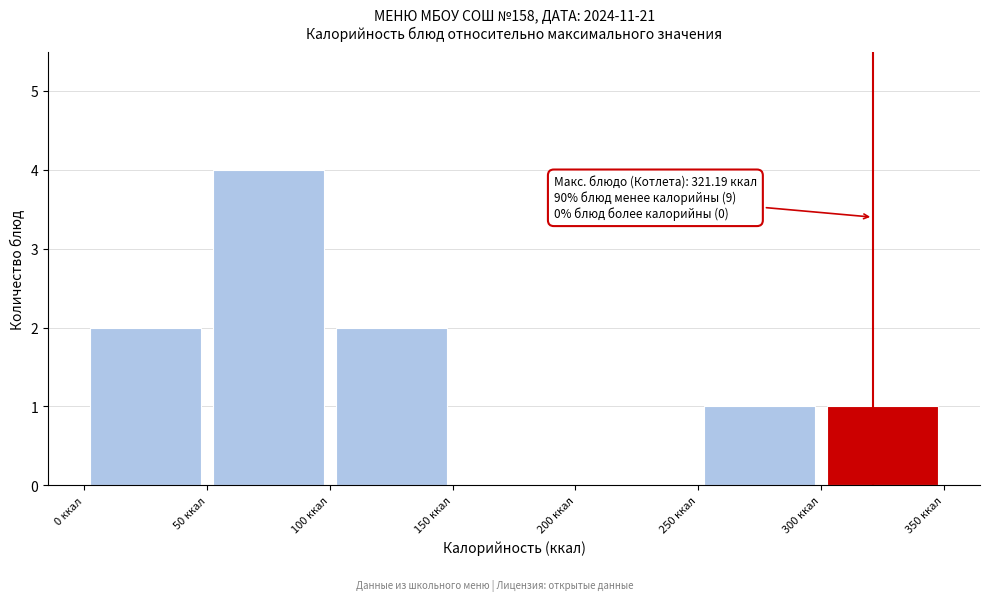

Which range on the x-axis has the tallest bar?

50 to 100